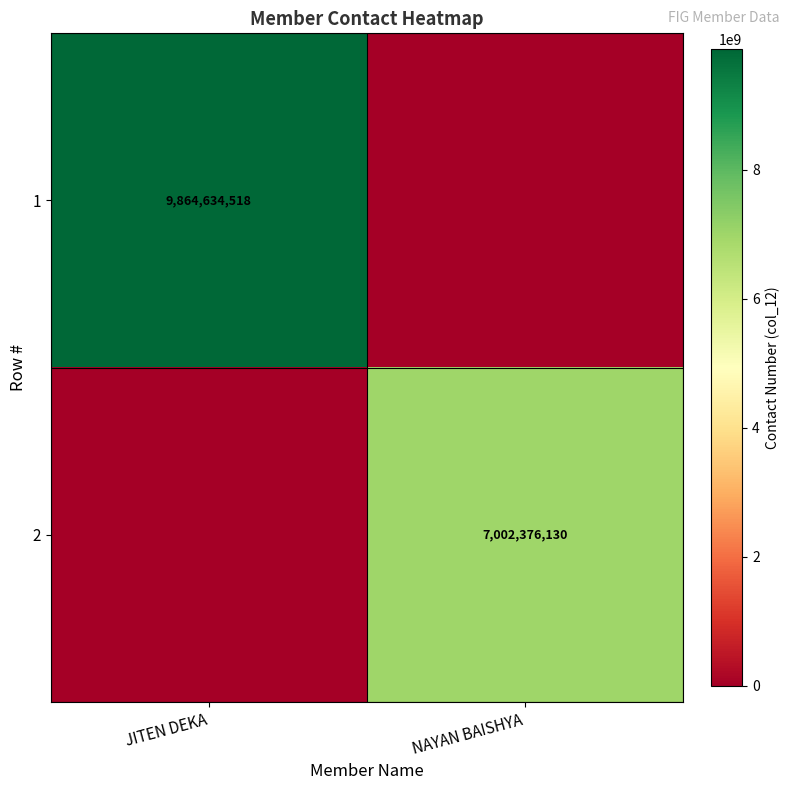

True or false: 2 has a value of 7002376130 at NAYAN BAISHYA.

True